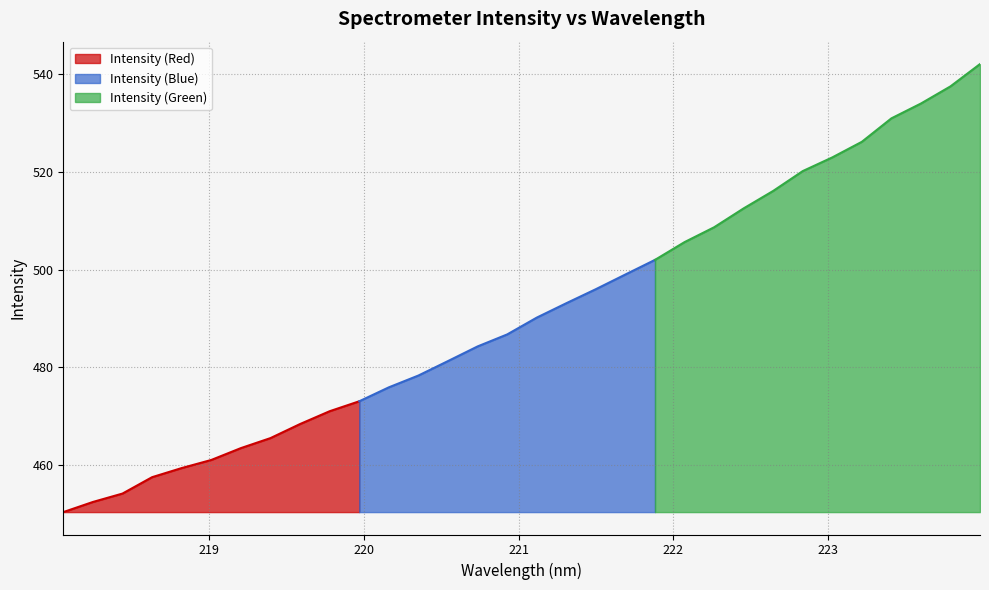

Which has a higher value, 221.4993 or 223.408?

223.408